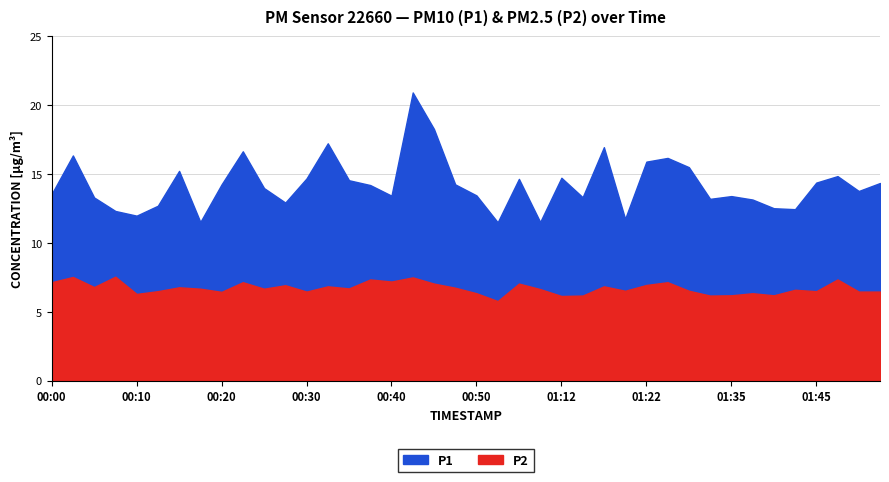

Reading left to right, list all the values displayed in this chart.

P1: 00:00=13.6	00:03=16.4	00:05=13.3	00:08=12.3	00:10=12.0	00:13=12.7	00:15=15.2	00:18=11.5	00:20=14.2	00:23=16.6	00:25=14.0	00:28=12.9	00:30=14.7	00:33=17.2	00:35=14.6	00:38=14.2	00:40=13.4	00:43=20.9	00:45=18.3	00:48=14.2	00:50=13.4	00:53=11.5	00:55=14.7	00:58=11.5	01:12=14.7	01:15=13.3	01:17=16.9	01:20=11.8	01:22=15.9	01:25=16.2	01:30=15.5	01:33=13.2	01:35=13.4	01:38=13.2	01:40=12.5	01:43=12.4	01:45=14.4	01:48=14.8	01:50=13.8	01:53=14.3
P2: 00:00=7.2	00:03=7.5	00:05=6.8	00:08=7.5	00:10=6.3	00:13=6.5	00:15=6.8	00:18=6.7	00:20=6.5	00:23=7.2	00:25=6.7	00:28=6.9	00:30=6.5	00:33=6.8	00:35=6.7	00:38=7.3	00:40=7.2	00:43=7.5	00:45=7.0	00:48=6.8	00:50=6.3	00:53=5.8	00:55=7.0	00:58=6.7	01:12=6.2	01:15=6.2	01:17=6.8	01:20=6.5	01:22=7.0	01:25=7.2	01:30=6.5	01:33=6.2	01:35=6.2	01:38=6.3	01:40=6.2	01:43=6.6	01:45=6.5	01:48=7.3	01:50=6.5	01:53=6.5